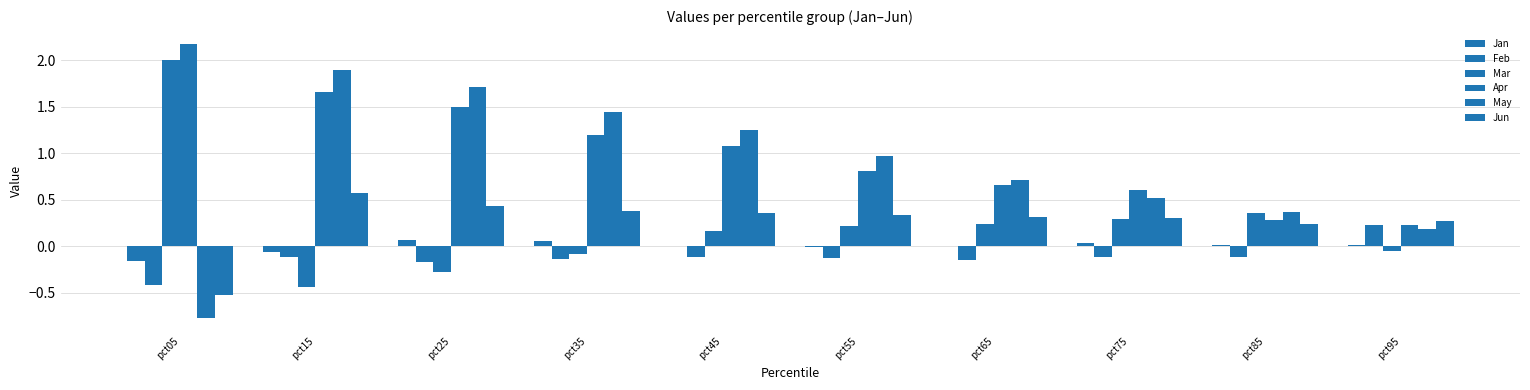

What is the total value across all series at pct65?

1.8